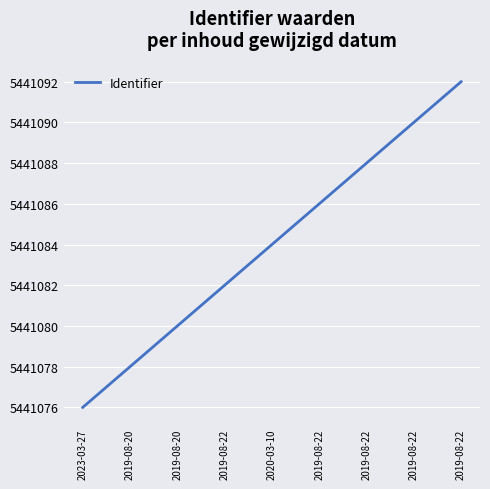

What is the value of the 1st point from the left?

5441076